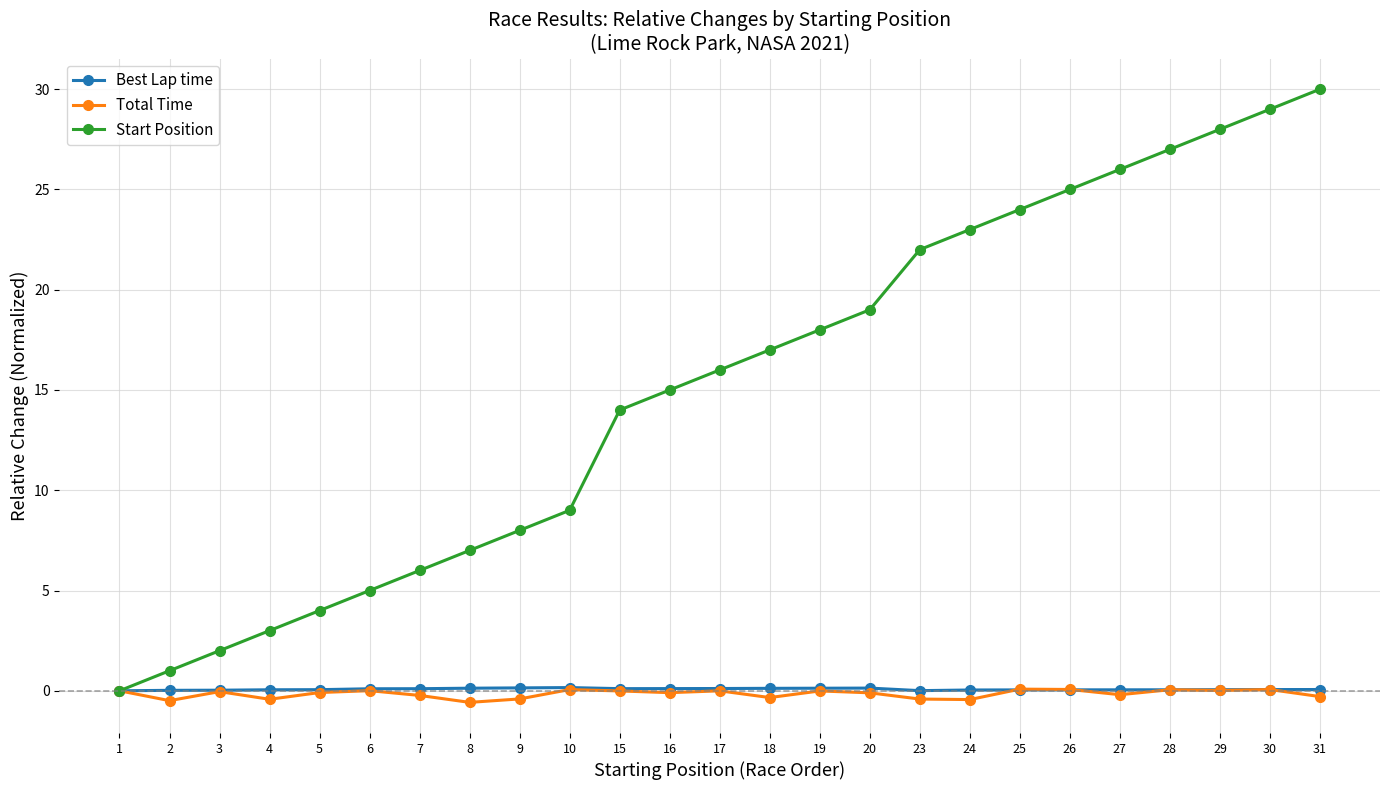

What is the maximum value for Best Lap time?

0.2